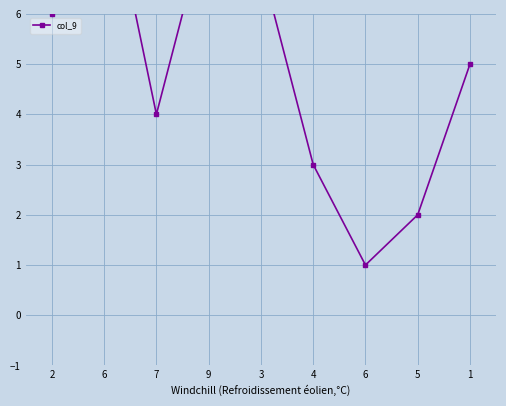

What is the greatest value displayed?

9